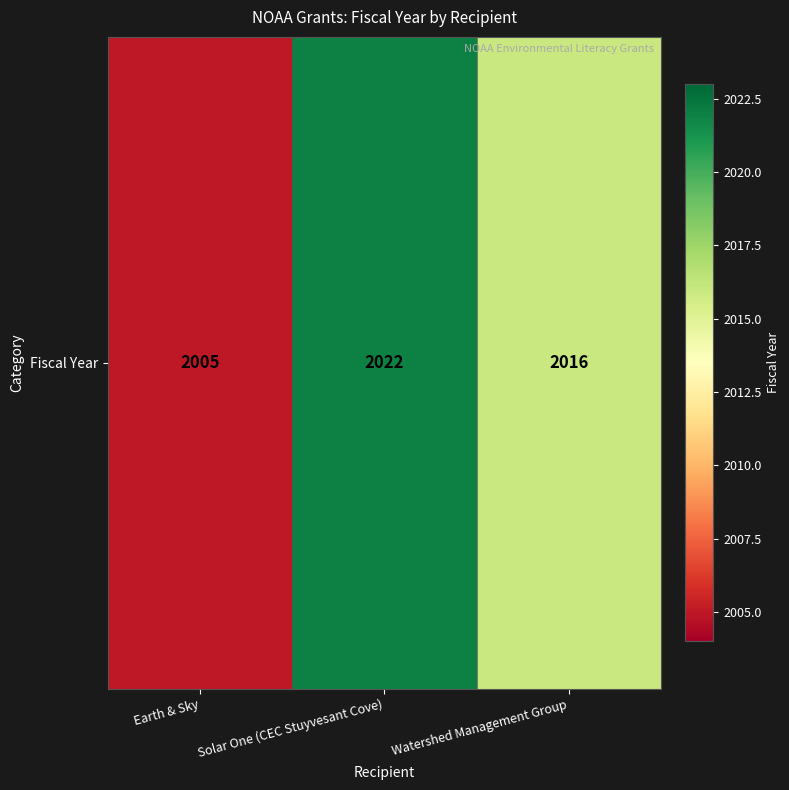

List the labels in order of value, smallest first.

Earth & Sky, Watershed Management Group, Solar One (CEC Stuyvesant Cove)